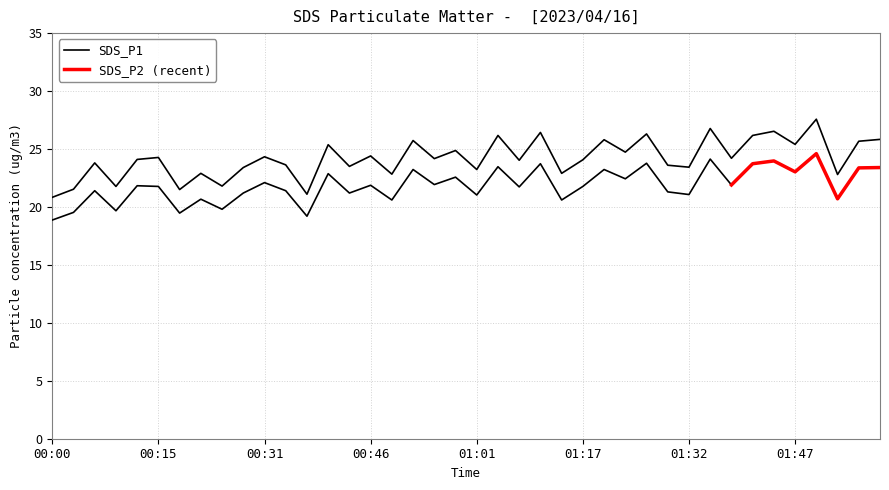

Does the chart display data point markers on the line(s)?

No